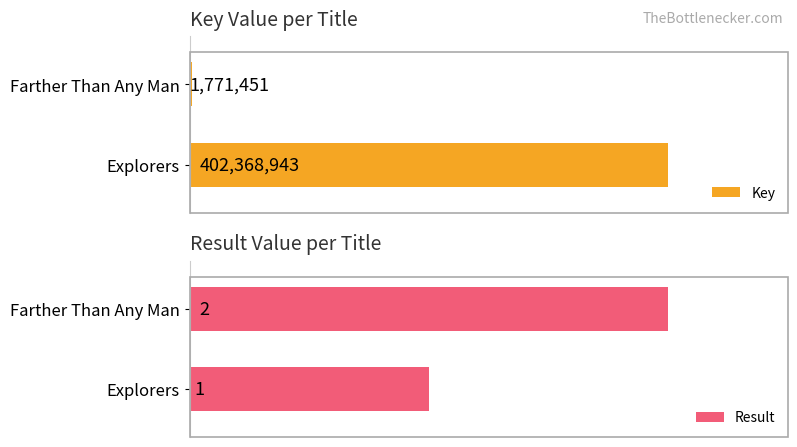

Read the Key value at Explorers, to the nearest 10.

402368940